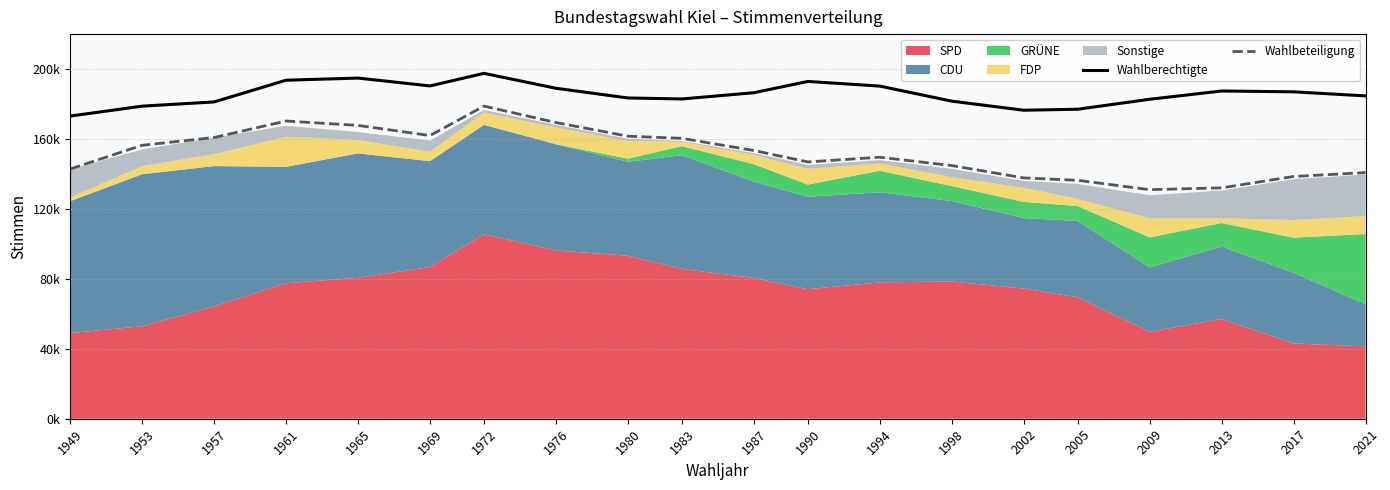

At which label is Wahlbeteiligung closest to 154923?

1953